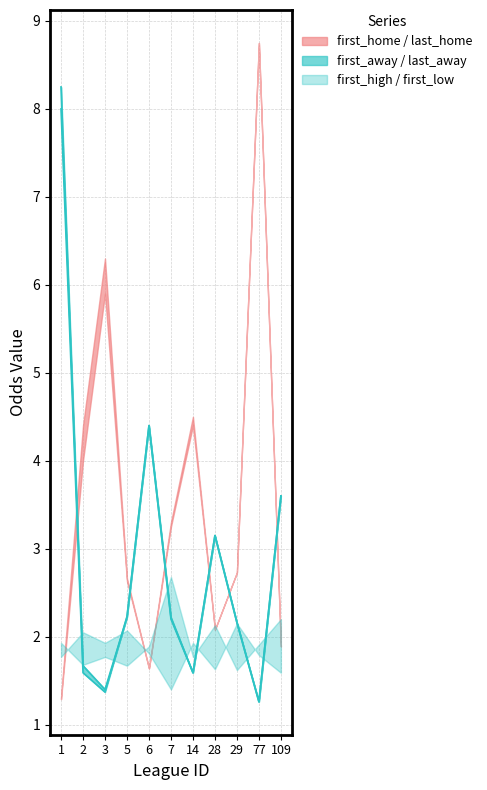

Which label corresponds to the smallest value in the chart?

77